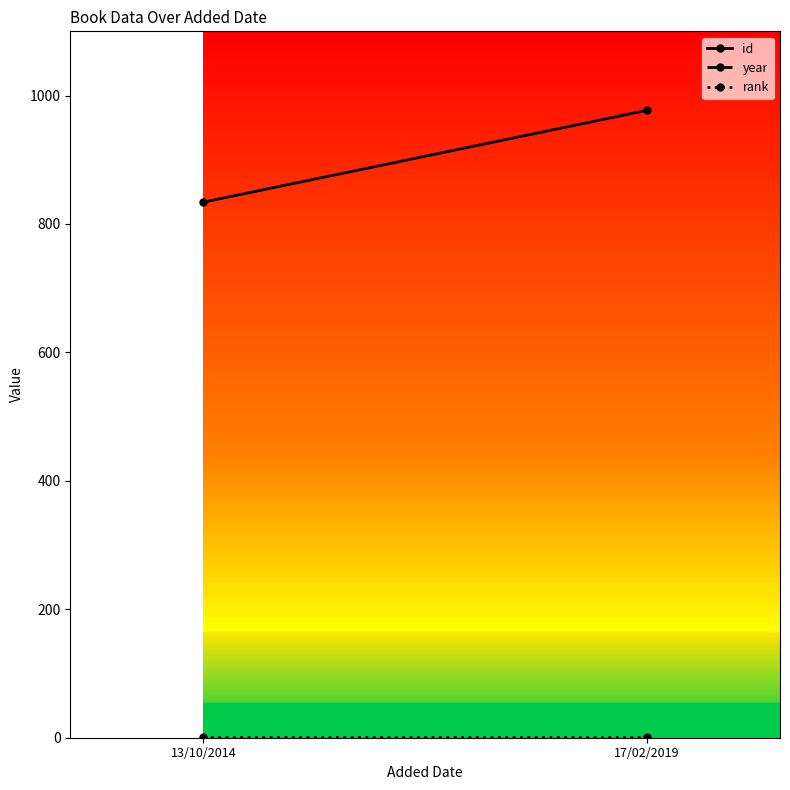

What is the difference between the maximum and minimum values in the id series?

143